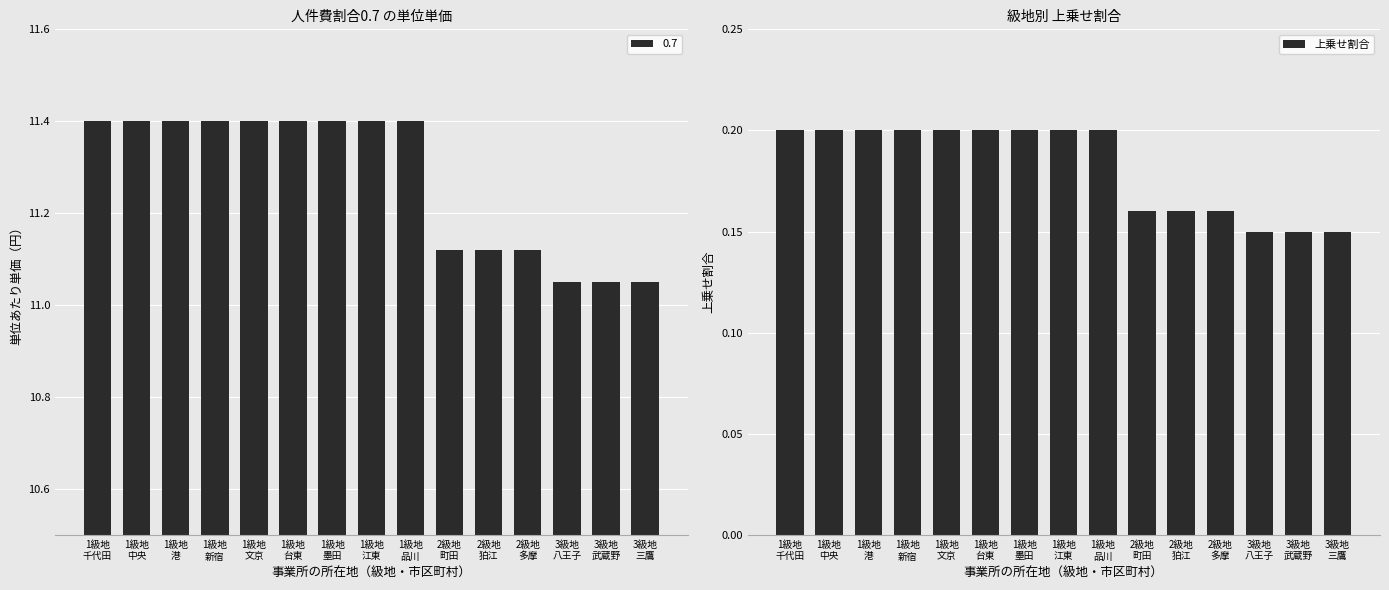

What is the value of the 7th bar from the left?

0.2